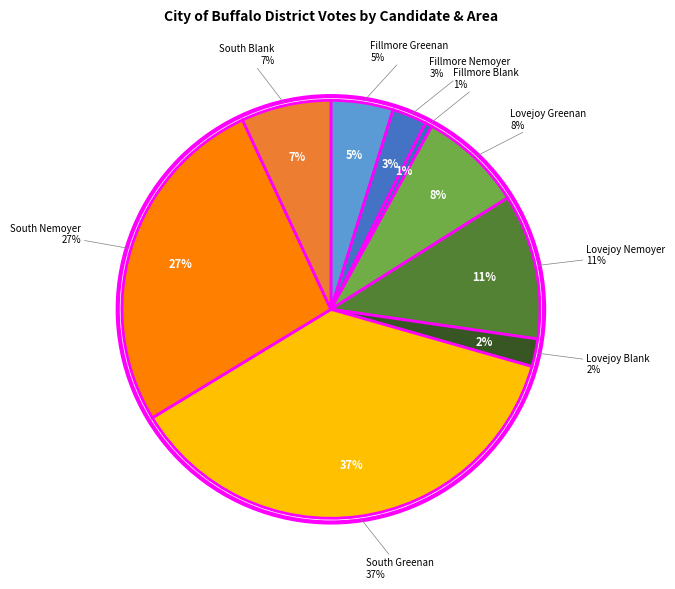

Combined, do South
Nemoyer and Fillmore
Nemoyer account for over 50%?

No